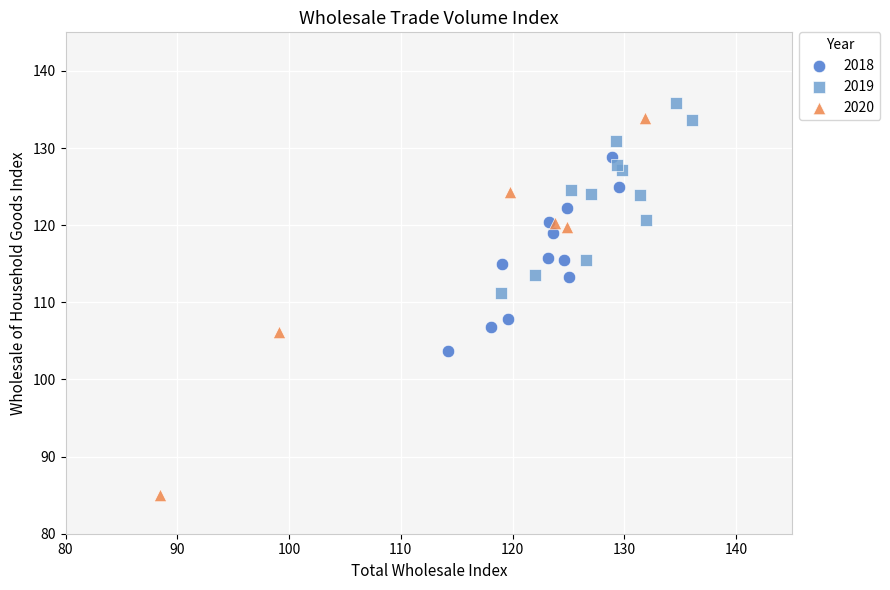

Which series has the widest spread of Y values?

2020